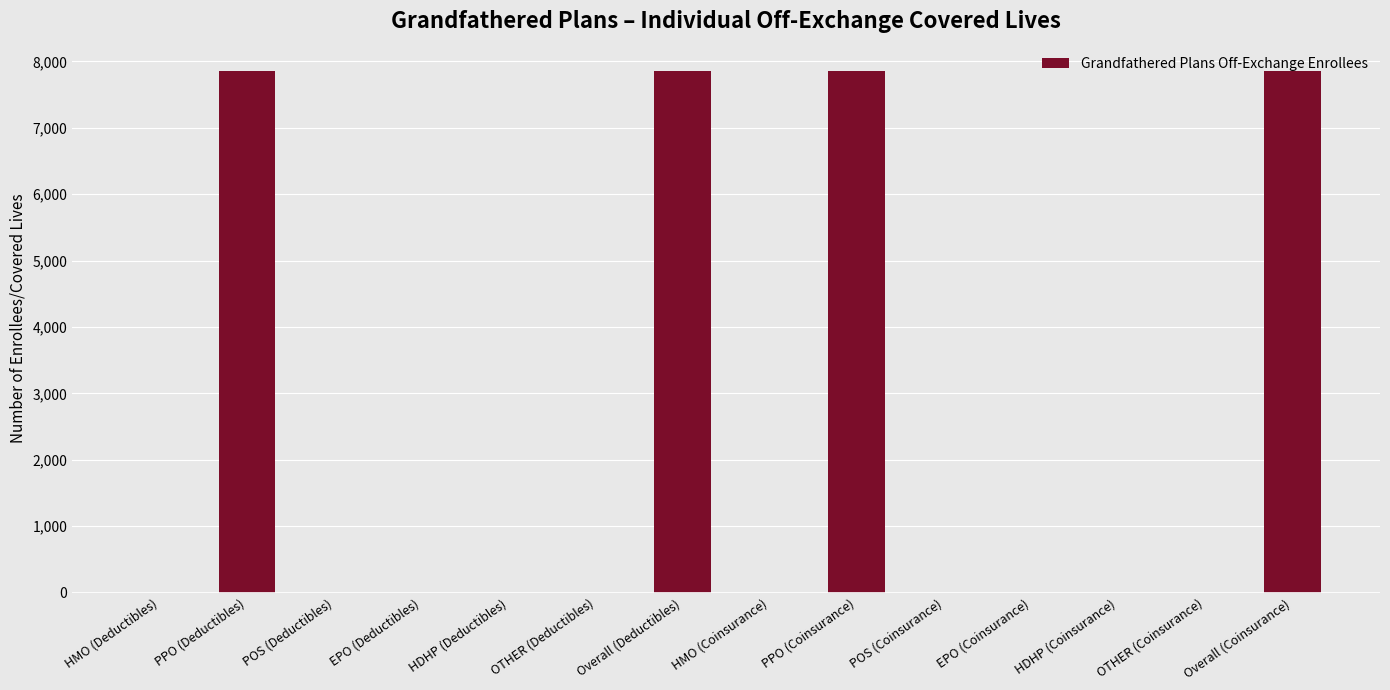

What is the maximum value shown in the chart?

7859.7